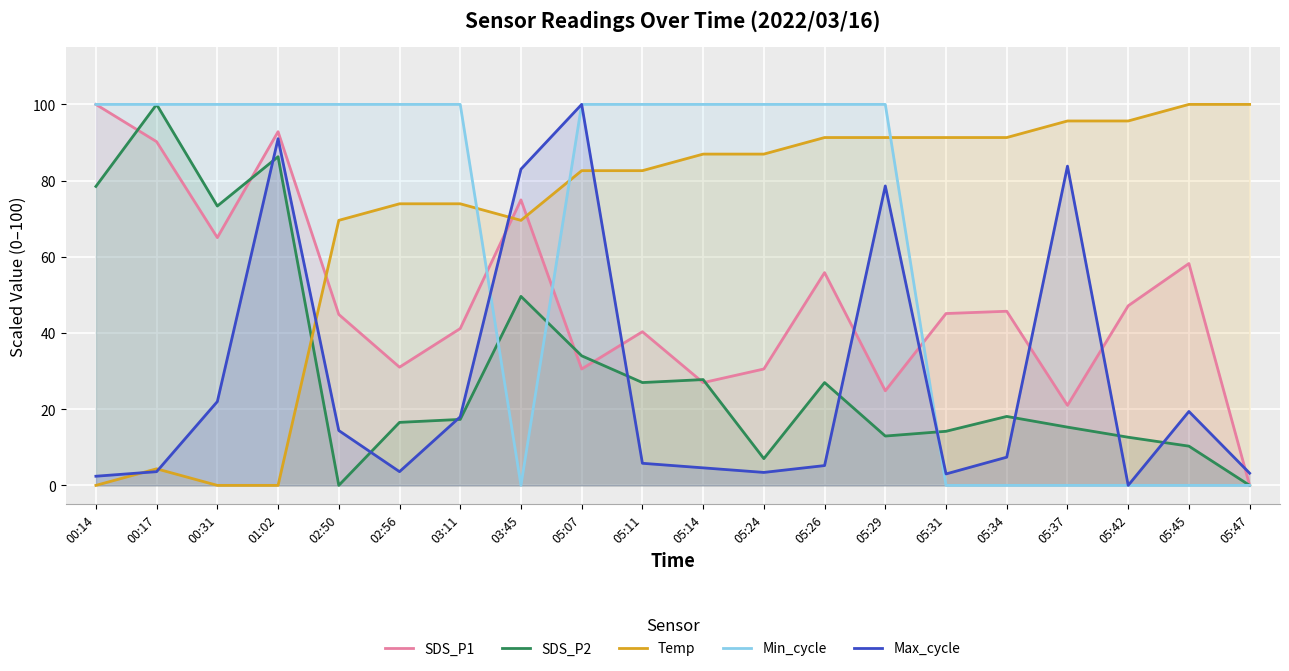

Reading left to right, what are all the values shown in this chart?

SDS_P1: 00:14=100.0	00:17=90.2	00:31=65.0	01:02=92.8	02:50=44.9	02:56=31.0	03:11=41.2	03:45=74.9	05:07=30.5	05:11=40.3	05:14=27.0	05:24=30.5	05:26=55.8	05:29=24.8	05:31=45.1	05:34=45.7	05:37=21.0	05:42=47.1	05:45=58.2	05:47=0.0
SDS_P2: 00:14=78.5	00:17=100.0	00:31=73.3	01:02=86.3	02:50=0.0	02:56=16.5	03:11=17.3	03:45=49.6	05:07=34.0	05:11=27.0	05:14=27.8	05:24=7.0	05:26=27.0	05:29=12.9	05:31=14.2	05:34=18.1	05:37=15.3	05:42=12.6	05:45=10.3	05:47=0.0
Temp: 00:14=0.0	00:17=4.3	00:31=0.0	01:02=0.0	02:50=69.6	02:56=73.9	03:11=73.9	03:45=69.6	05:07=82.6	05:11=82.6	05:14=87.0	05:24=87.0	05:26=91.3	05:29=91.3	05:31=91.3	05:34=91.3	05:37=95.7	05:42=95.7	05:45=100.0	05:47=100.0
Min_cycle: 00:14=100.0	00:17=100.0	00:31=100.0	01:02=100.0	02:50=100.0	02:56=100.0	03:11=100.0	03:45=0.0	05:07=100.0	05:11=100.0	05:14=100.0	05:24=100.0	05:26=100.0	05:29=100.0	05:31=0.0	05:34=0.0	05:37=0.0	05:42=0.0	05:45=0.0	05:47=0.0
Max_cycle: 00:14=2.4	00:17=3.6	00:31=22.0	01:02=91.0	02:50=14.4	02:56=3.6	03:11=18.0	03:45=83.0	05:07=100.0	05:11=5.8	05:14=4.6	05:24=3.4	05:26=5.2	05:29=78.6	05:31=3.0	05:34=7.4	05:37=83.8	05:42=0.0	05:45=19.4	05:47=3.2